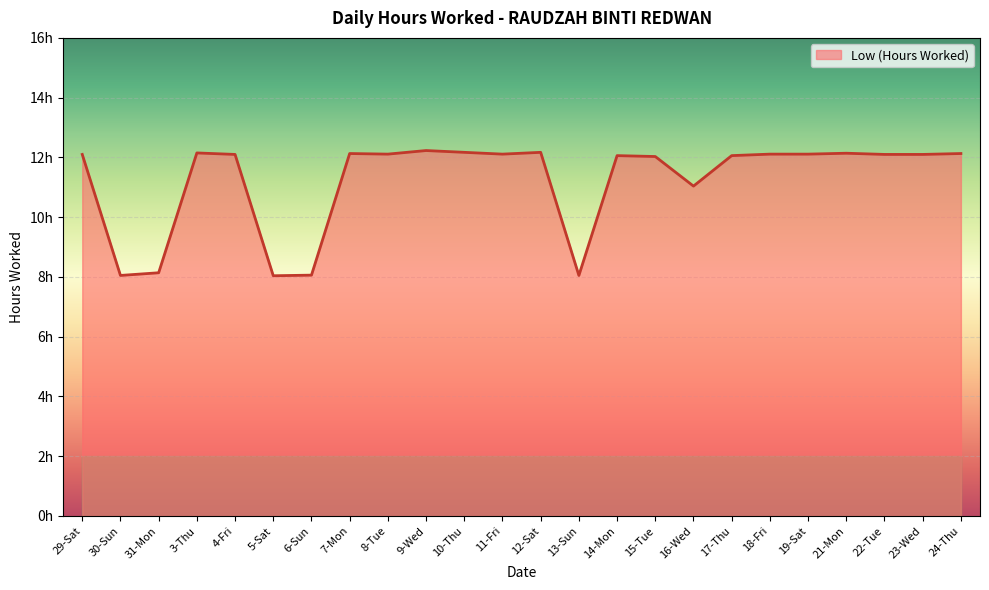

At which label is the value closest to 10?

16-Wed